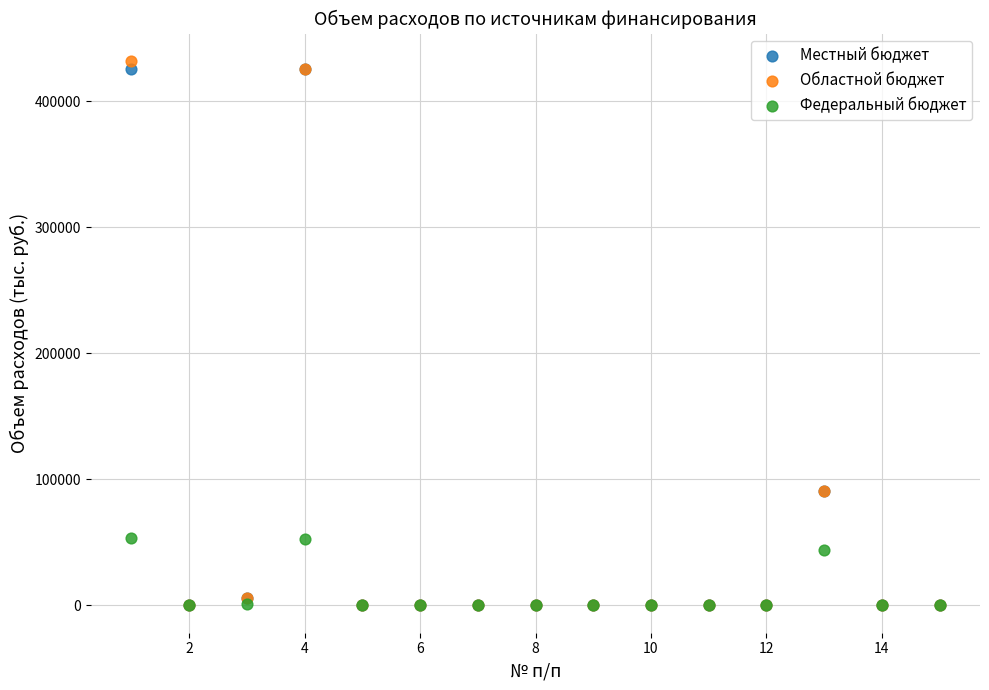

Which series reaches the maximum Y coordinate?

Областной бюджет